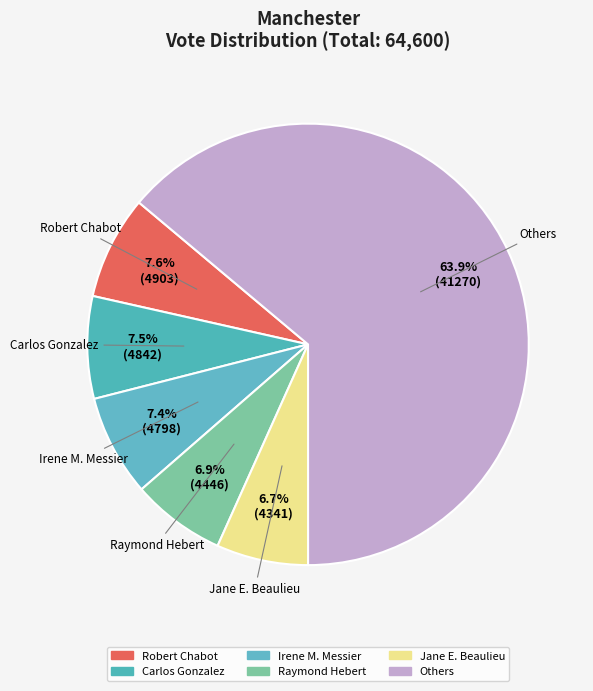

How many slices are in this pie chart?

6